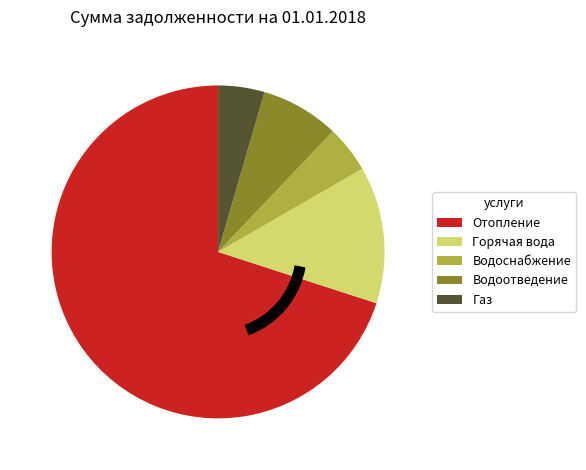

Which slice is the largest?

Отопление